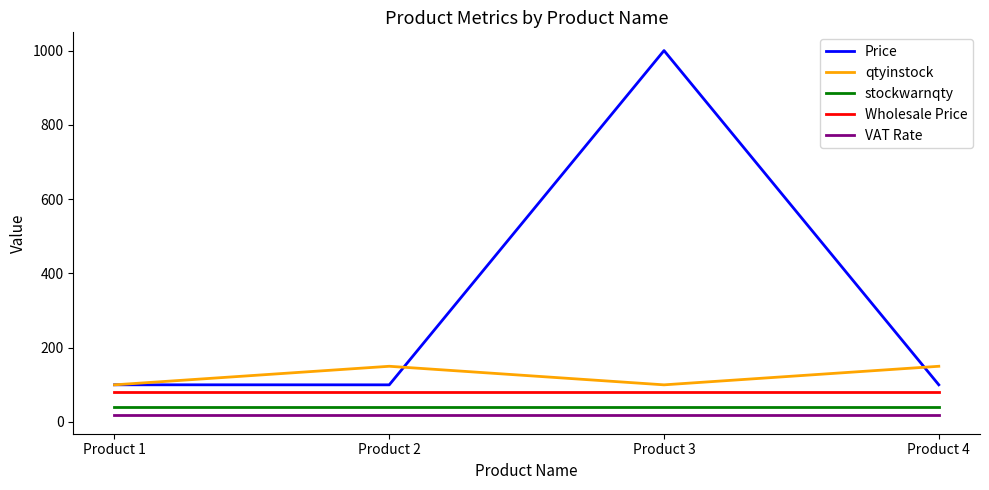

List the series in order of their peak value, highest first.

Price, qtyinstock, Wholesale Price, stockwarnqty, VAT Rate